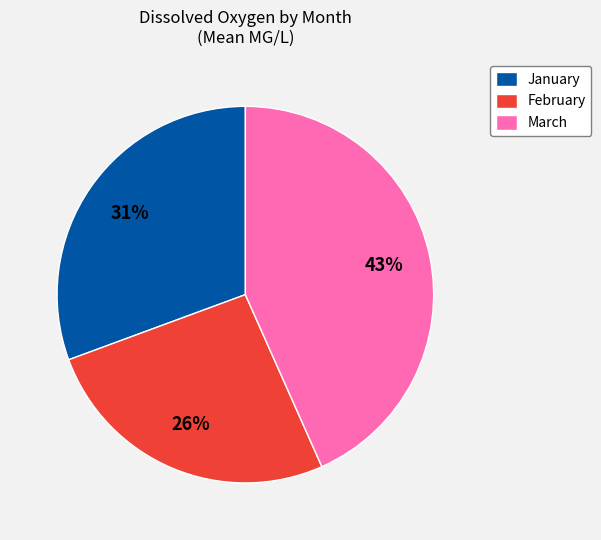

Is the sum of February and March greater than half?

Yes